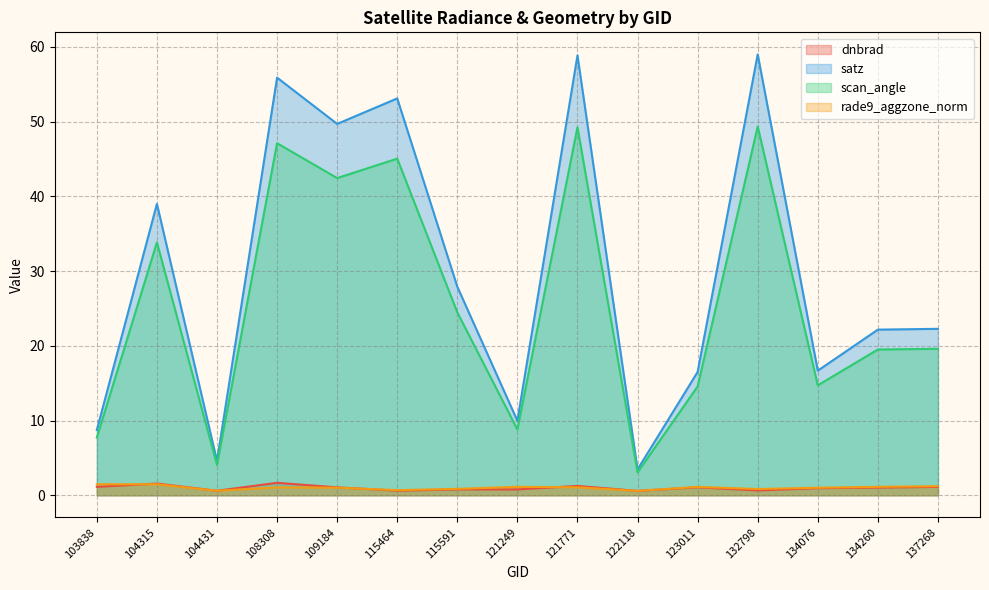

Where is the first local maximum for scan_angle?

104315